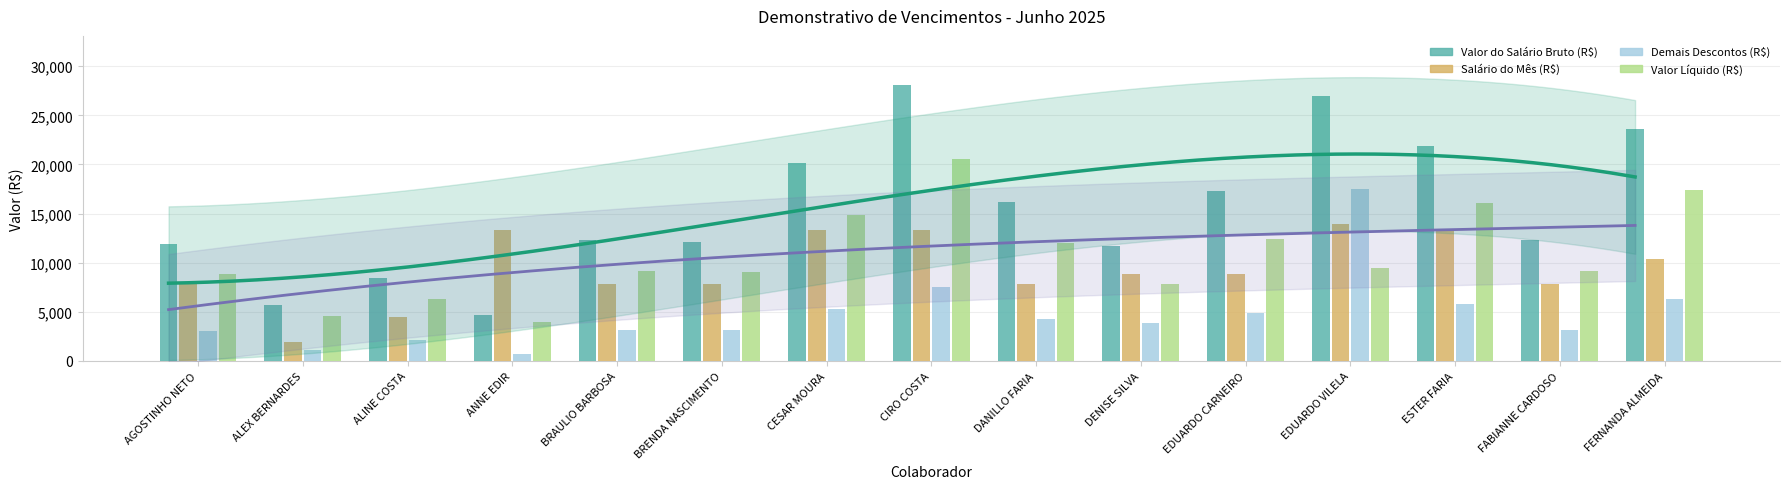

What is the sum of the Valor Líquido (R$) values at ALINE COSTA and FABIANNE CARDOSO?

15425.1